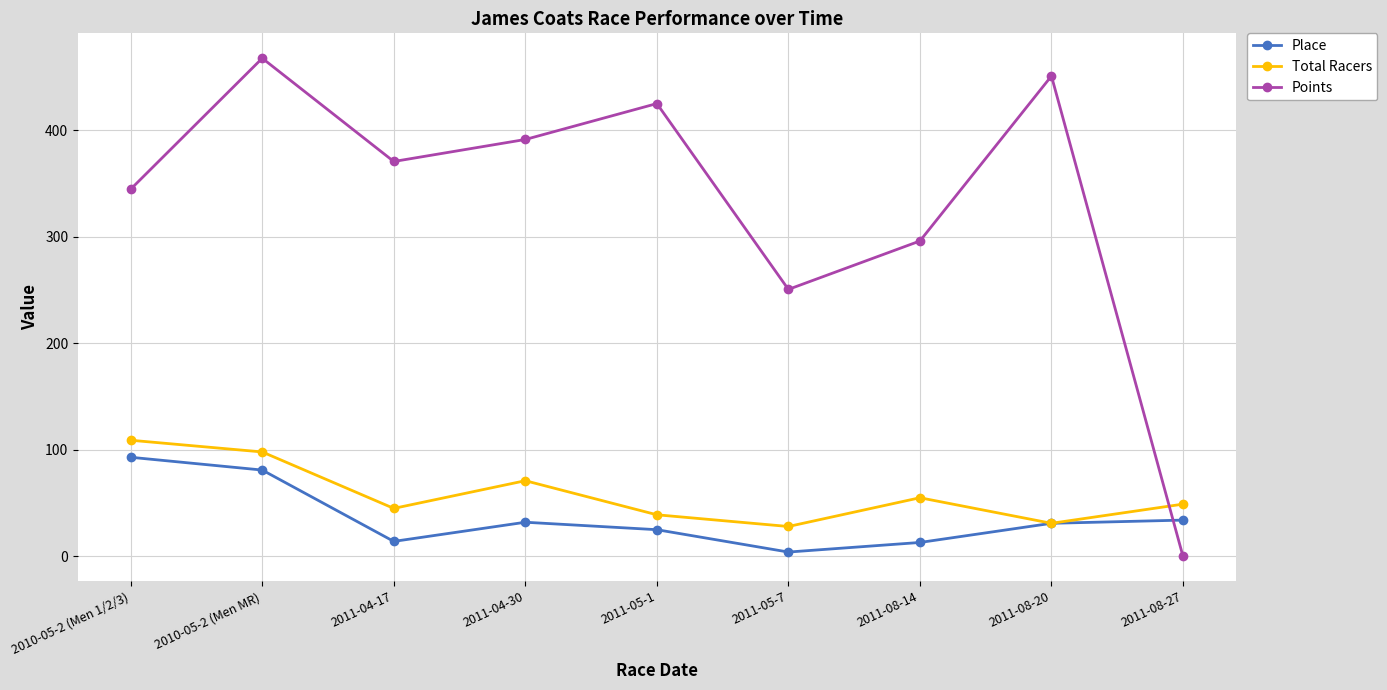

True or false: Total Racers has more than 0 points higher than both neighbors.

True